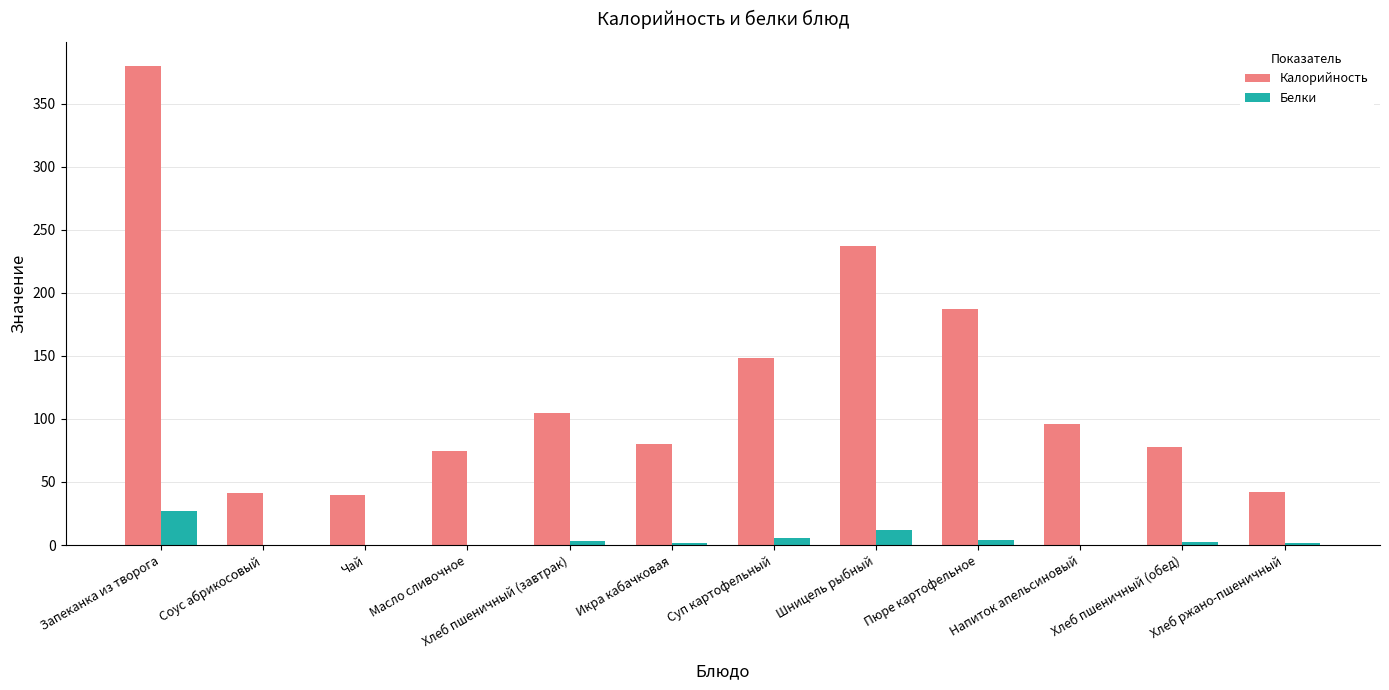

What is the sum of all Калорийность values?

1508.7